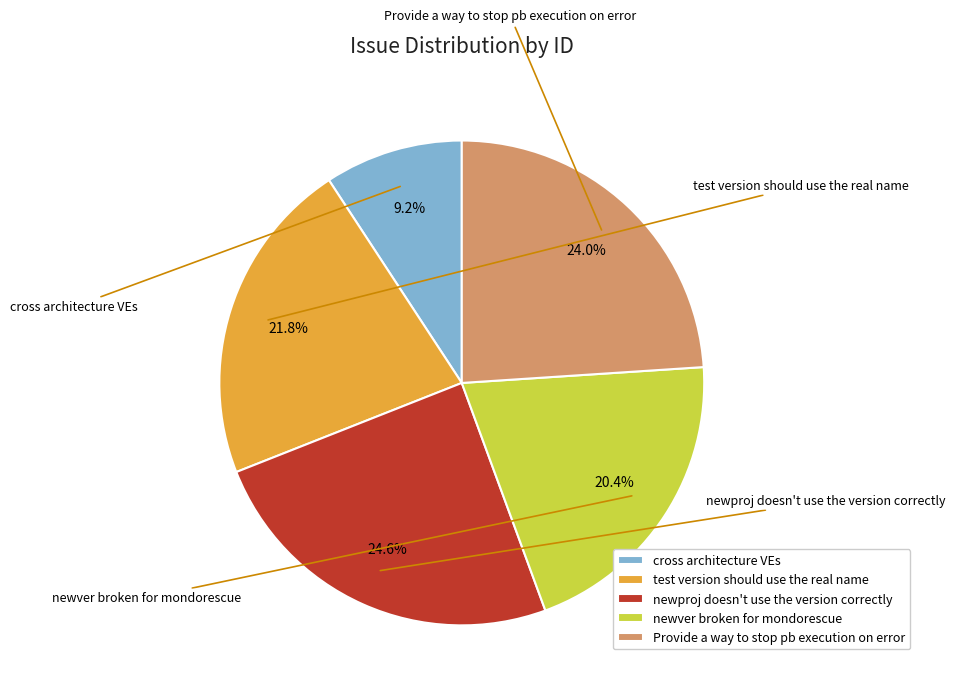

What percentage is the test version should use the real name slice, to the nearest percent?

22%